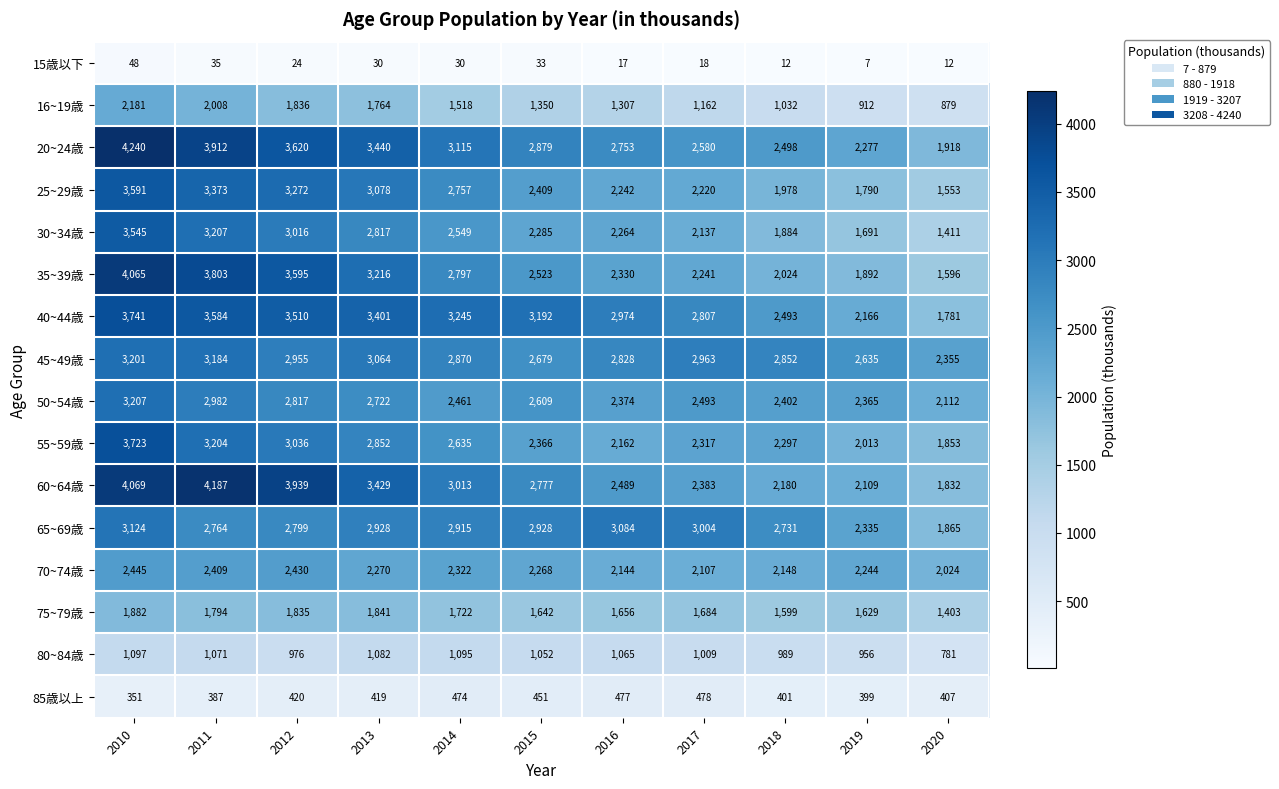

True or false: 20~24歳 has a value of 3620 at 2012.

True